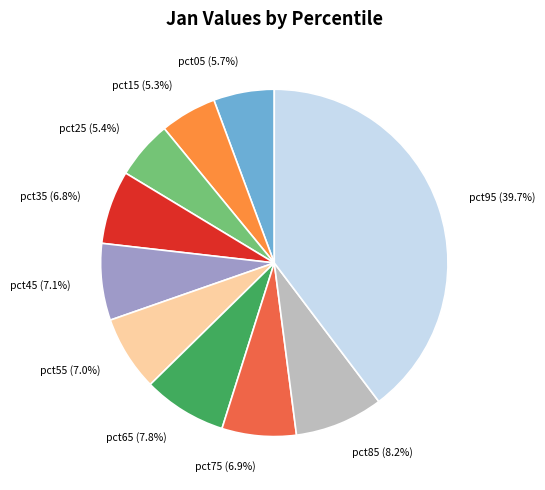

Does pct75 represent more than half of the total?

No